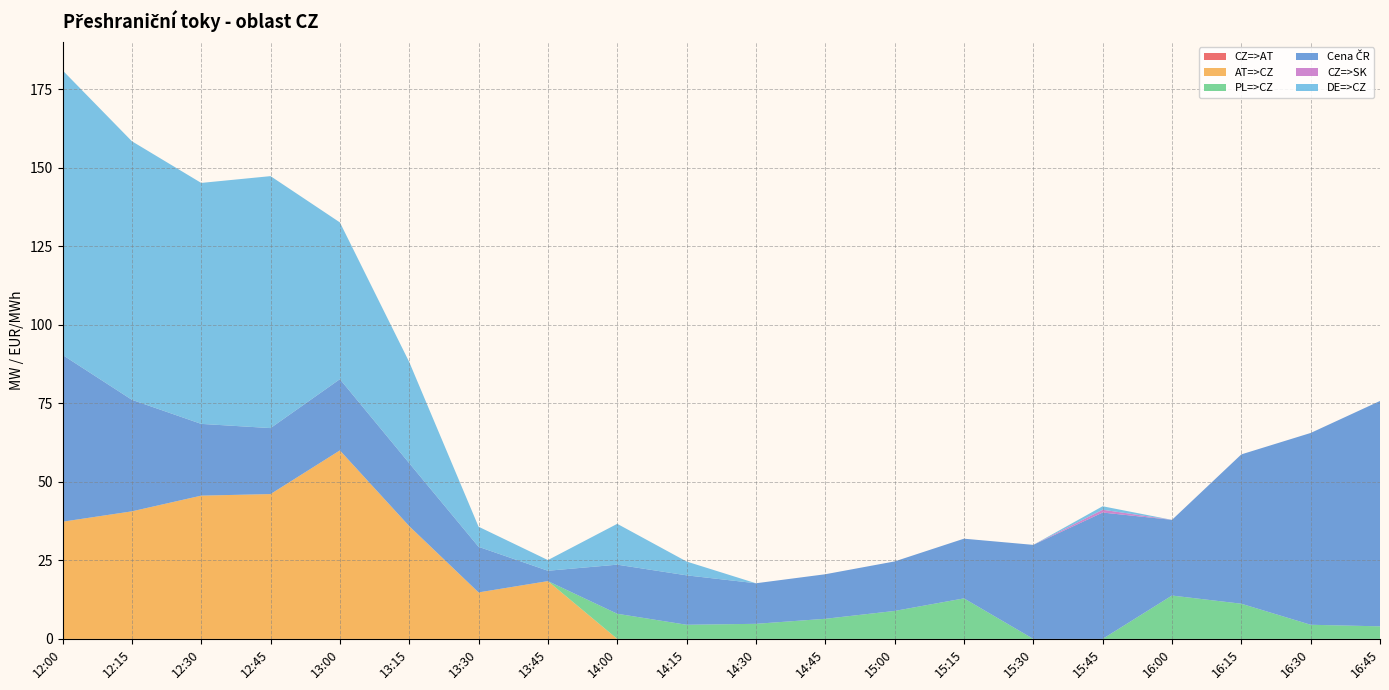

Reading left to right, transcribe all the data shown in this chart.

CZ=>AT: 12:00=0.0	12:15=0.0	12:30=0.0	12:45=0.0	13:00=0.0	13:15=0.0	13:30=0.0	13:45=0.0	14:00=0.0	14:15=0.0	14:30=0.0	14:45=0.0	15:00=0.0	15:15=0.0	15:30=0.0	15:45=0.0	16:00=0.0	16:15=0.0	16:30=0.0	16:45=0.0
AT=>CZ: 12:00=37.3	12:15=40.6	12:30=45.6	12:45=46.1	13:00=60.0	13:15=35.9	13:30=14.8	13:45=18.4	14:00=0.0	14:15=0.0	14:30=0.0	14:45=0.0	15:00=0.0	15:15=0.0	15:30=0.0	15:45=0.0	16:00=0.0	16:15=0.0	16:30=0.0	16:45=0.0
PL=>CZ: 12:00=0.0	12:15=0.0	12:30=0.0	12:45=0.0	13:00=0.0	13:15=0.0	13:30=0.0	13:45=0.0	14:00=8.0	14:15=4.5	14:30=4.8	14:45=6.4	15:00=8.9	15:15=12.9	15:30=0.0	15:45=0.0	16:00=13.8	16:15=11.2	16:30=4.5	16:45=4.0
Cena ČR: 12:00=53.1	12:15=35.5	12:30=22.8	12:45=21.0	13:00=22.7	13:15=20.0	13:30=14.5	13:45=3.3	14:00=15.6	14:15=15.7	14:30=12.9	14:45=14.2	15:00=15.8	15:15=19.0	15:30=29.9	15:45=40.2	16:00=24.1	16:15=47.5	16:30=61.0	16:45=71.7
CZ=>SK: 12:00=0.0	12:15=0.0	12:30=0.0	12:45=0.0	13:00=0.0	13:15=0.0	13:30=0.0	13:45=0.0	14:00=0.0	14:15=0.0	14:30=0.0	14:45=0.0	15:00=0.0	15:15=0.0	15:30=0.0	15:45=0.9	16:00=0.0	16:15=0.0	16:30=0.0	16:45=0.0
DE=>CZ: 12:00=90.6	12:15=82.3	12:30=76.7	12:45=80.2	13:00=49.9	13:15=32.2	13:30=6.4	13:45=3.4	14:00=13.0	14:15=4.4	14:30=0.0	14:45=0.0	15:00=0.0	15:15=0.0	15:30=0.0	15:45=1.1	16:00=0.0	16:15=0.0	16:30=0.0	16:45=0.0